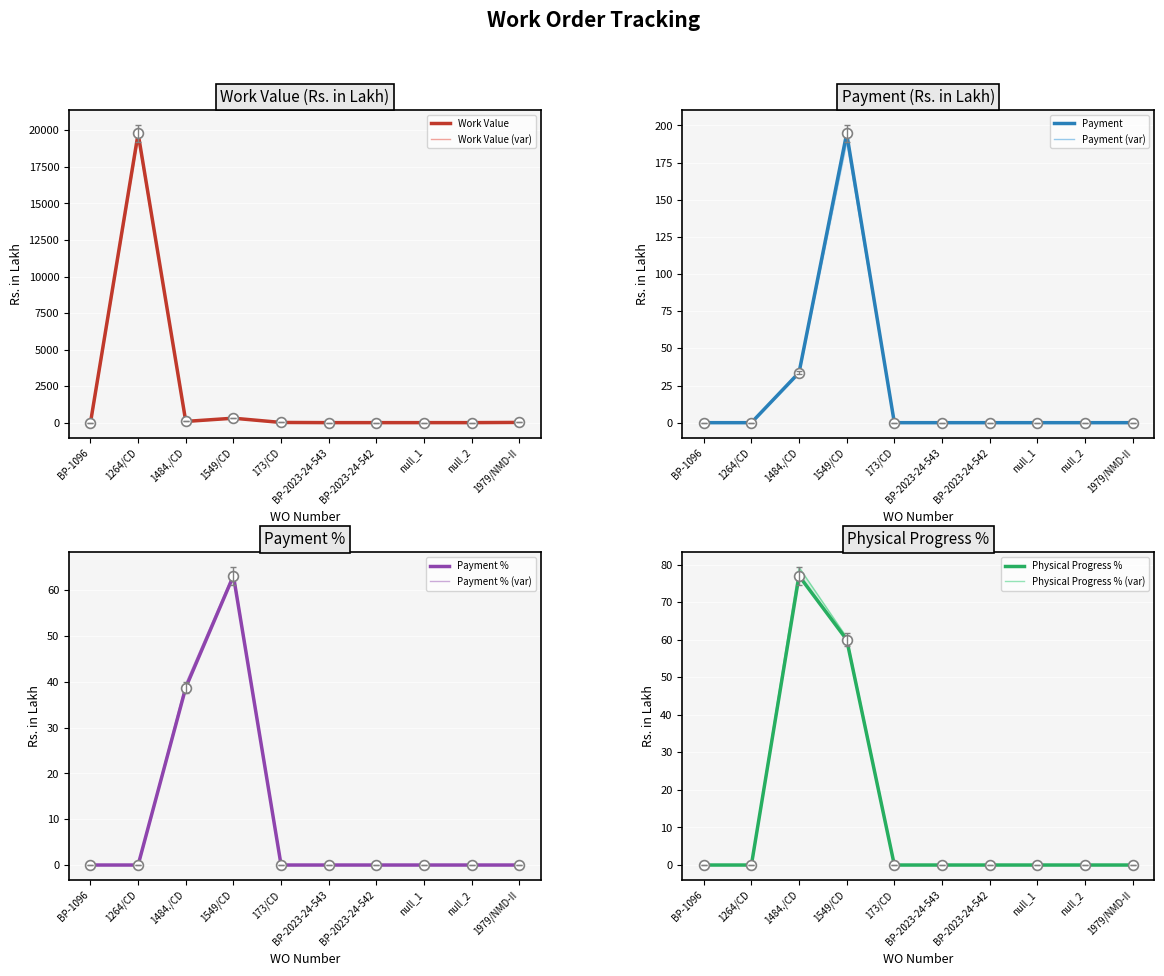

Which series contains the lowest Y value?

Payment